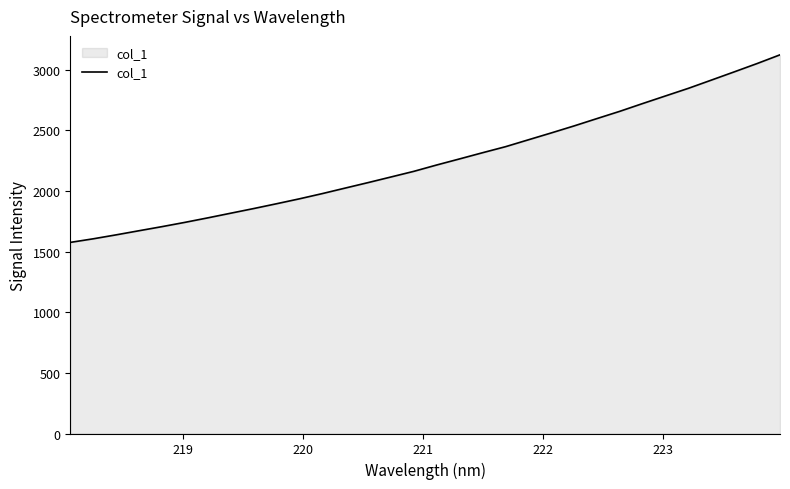

What is the greatest value displayed?

3121.8